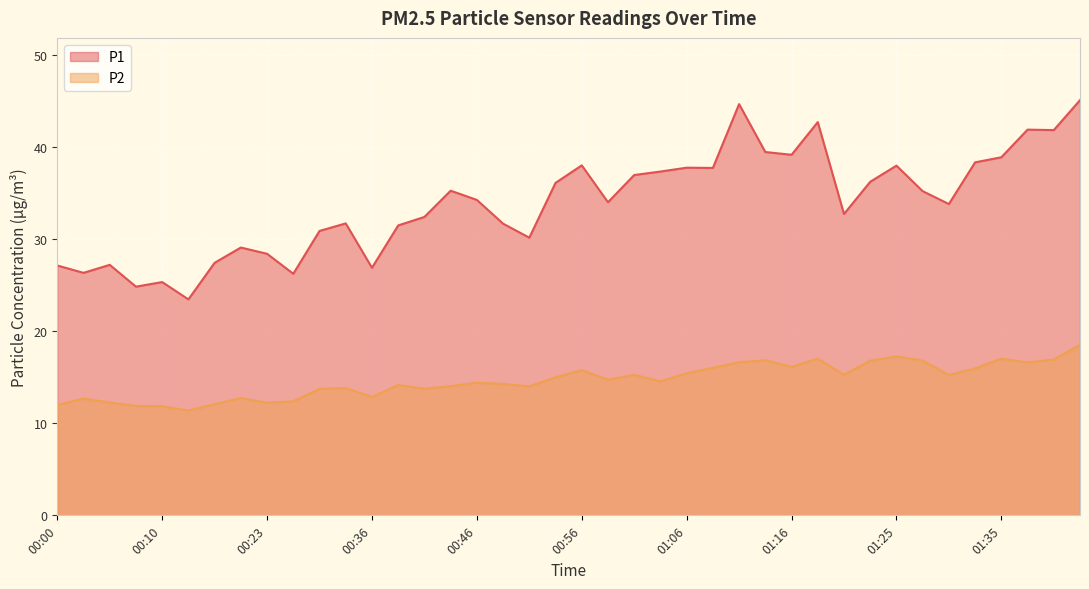

At which label does P1 reach its minimum?

00:13